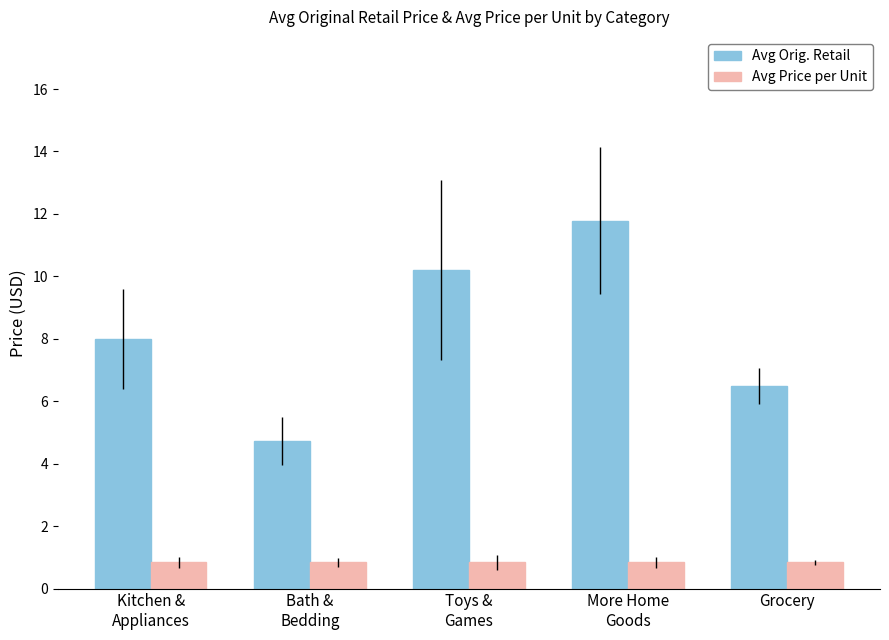

What is the smallest value displayed?

0.8